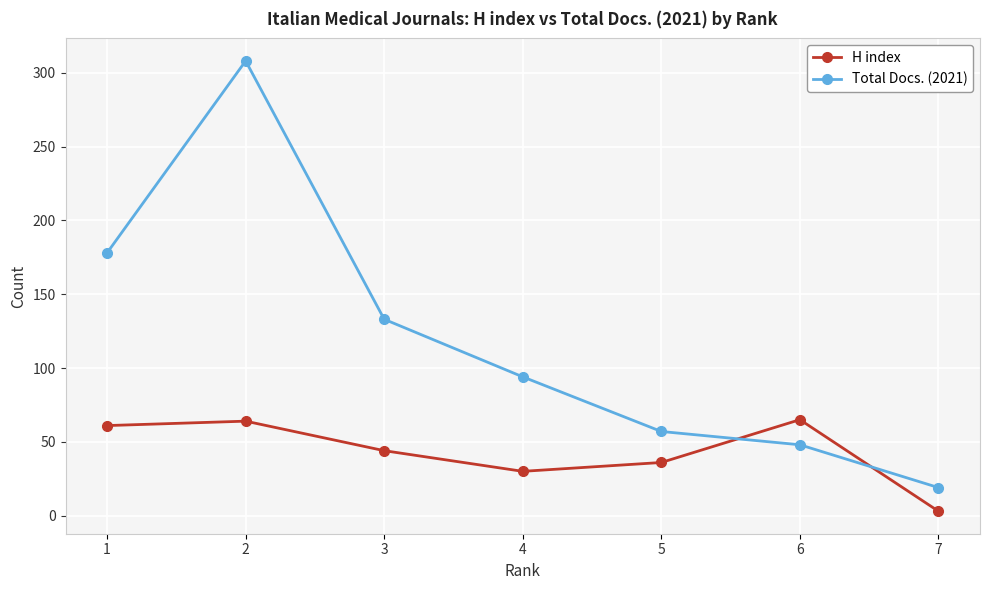

What are all the series names shown in the legend?

H index, Total Docs. (2021)